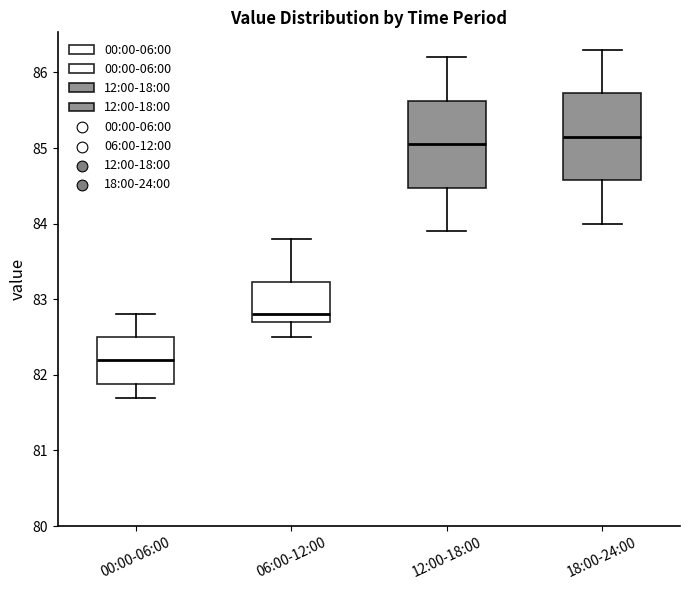

Reading left to right, read every box against the y-axis: the position of its median line, the range the box covers, and the ends of its whiskers. The values are not printed on the chart, so give them approximately, as read against the axis.

00:00-06:00: median 82.2, box 81.9 to 82.5, whiskers 81.7 to 82.8
06:00-12:00: median 82.8, box 82.7 to 83.2, whiskers 82.5 to 83.8
12:00-18:00: median 85.1, box 84.5 to 85.6, whiskers 83.9 to 86.2
18:00-24:00: median 85.2, box 84.6 to 85.7, whiskers 84.0 to 86.3